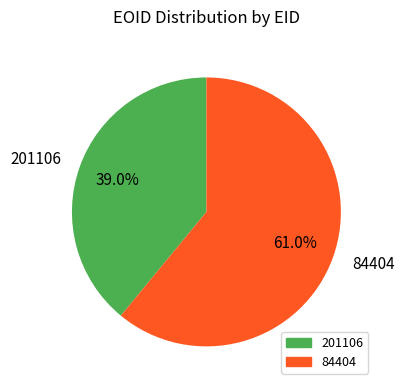

What is the majority slice?

84404